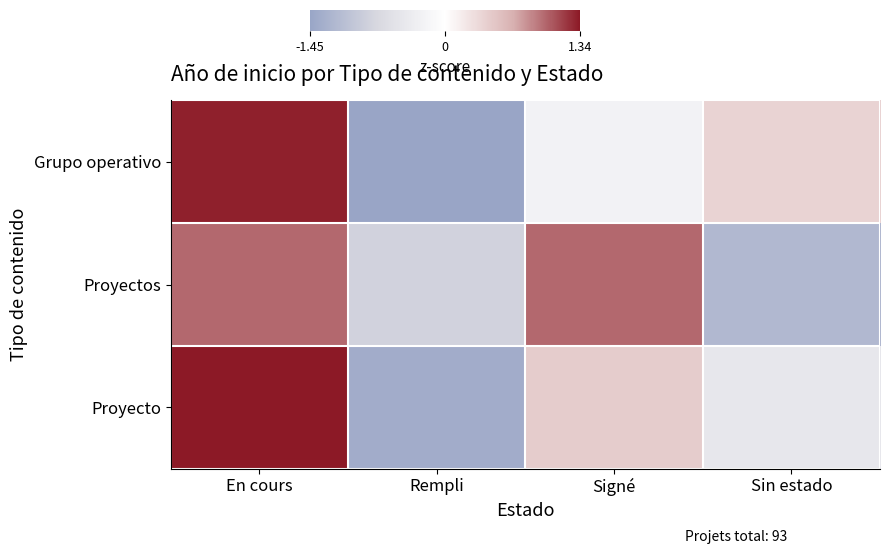

Reading left to right, extract all data points from this chart.

Grupo operativo: En cours=1.3	Rempli=-1.5	Signé=-0.2	Sin estado=0.4
Proyectos: En cours=1.0	Rempli=-0.8	Signé=1.0	Sin estado=-1.2
Proyecto: En cours=1.3	Rempli=-1.3	Signé=0.4	Sin estado=-0.4